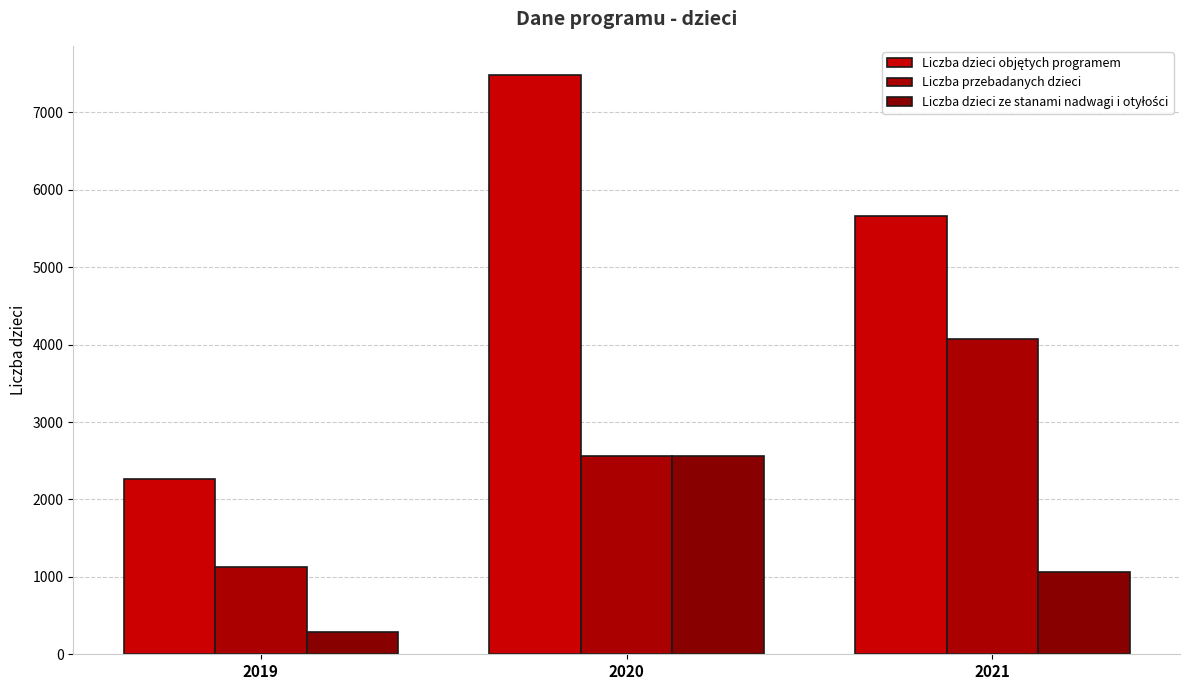

Is the value of Liczba przebadanych dzieci at 2021 greater than the value of Liczba dzieci objętych programem at 2019?

Yes